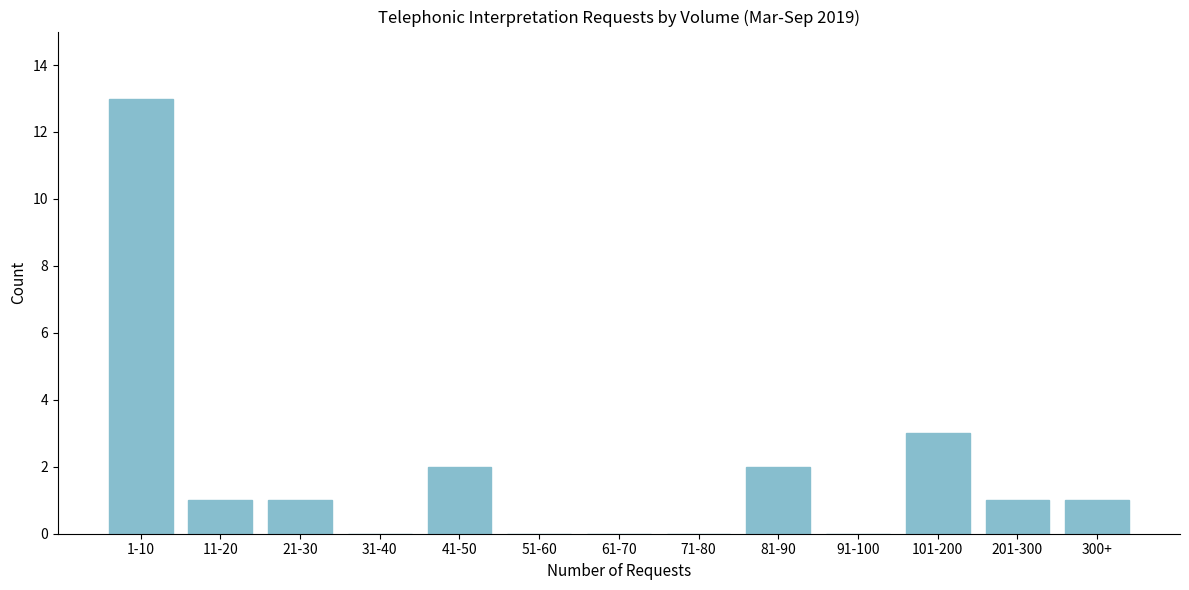

Reading left to right, transcribe all the data shown in this chart.

1-10=13	11-20=1	21-30=1	31-40=0	41-50=2	51-60=0	61-70=0	71-80=0	81-90=2	91-100=0	101-200=3	201-300=1	300+=1